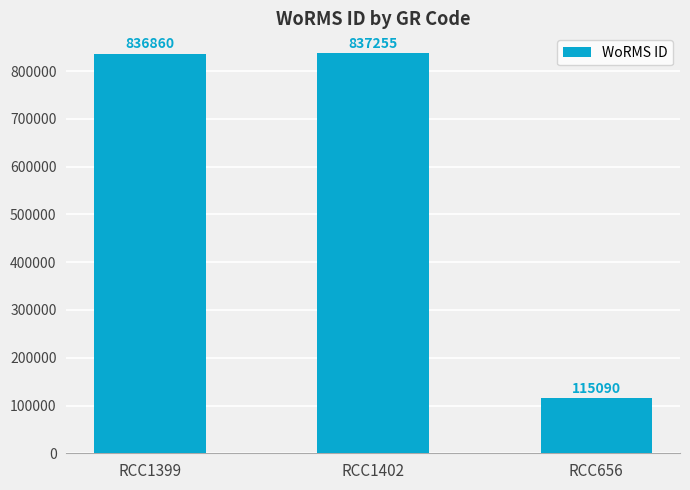

Does the chart contain stacked bars?

No